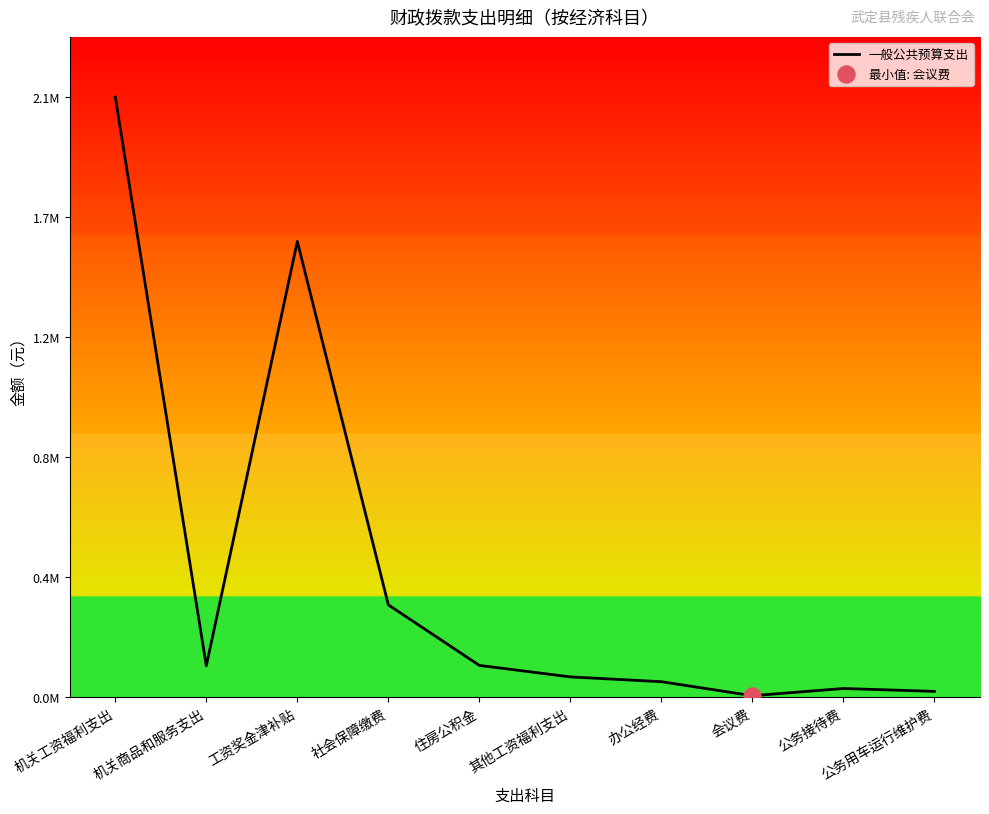

Between 机关商品和服务支出 and 住房公积金, which is larger?

住房公积金